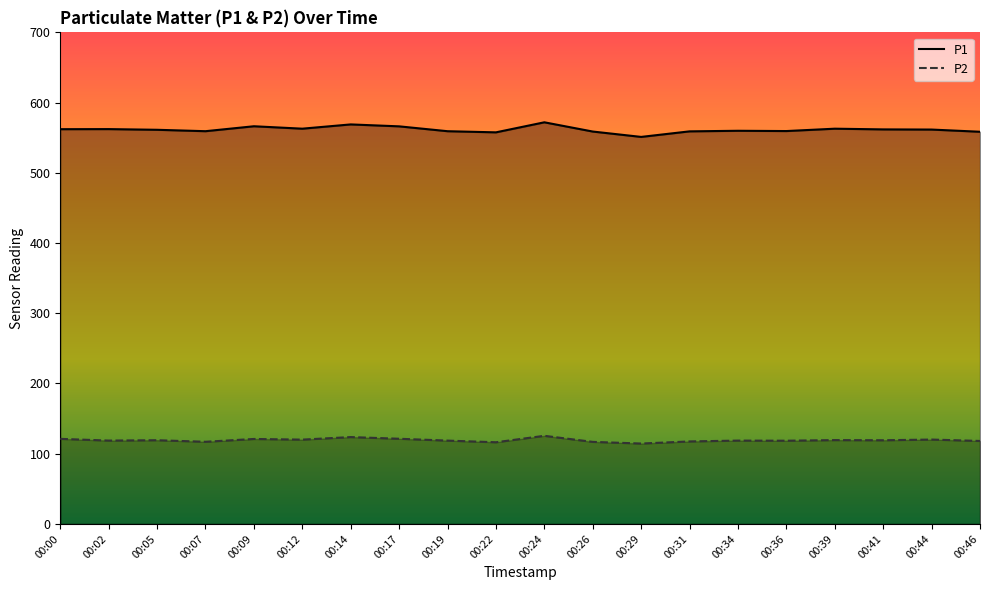

Reading right to left, what are all the values shown in this chart?

P1: 558.5	561.6	561.8	562.8	559.5	559.9	559.0	551.1	558.8	571.9	557.6	559.2	566.2	568.9	562.9	566.3	559.3	561.3	562.2	562.1
P2: 118.2	120.2	119.2	119.4	118.5	118.7	117.5	114.5	116.9	125.5	116.3	118.7	121.3	123.7	120.1	121.0	117.0	119.2	118.7	121.2